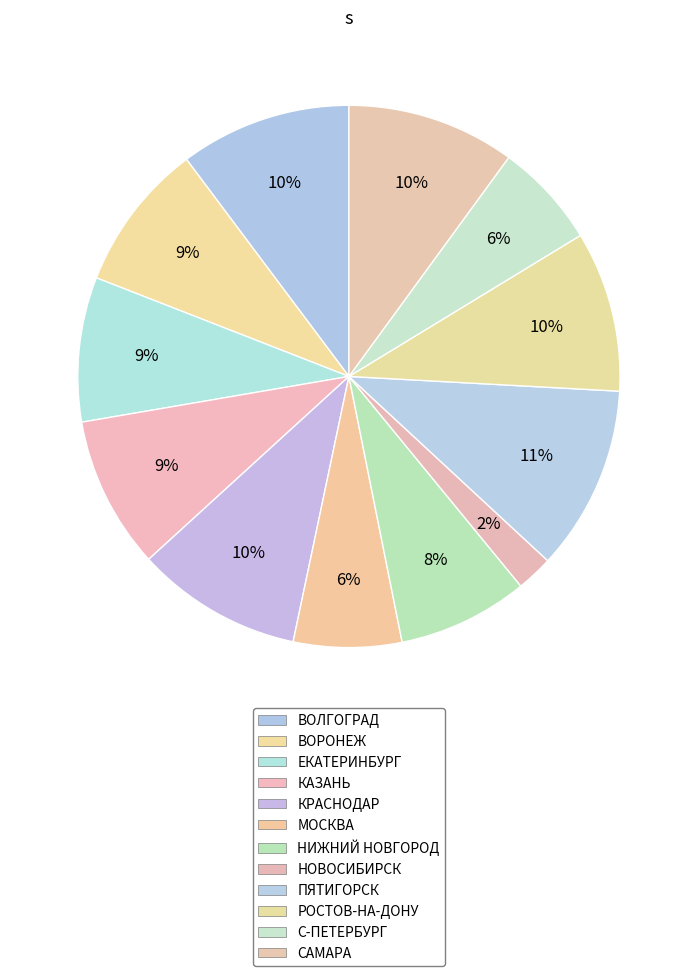

Is it true that ПЯТИГОРСК is 11% of the pie?

True